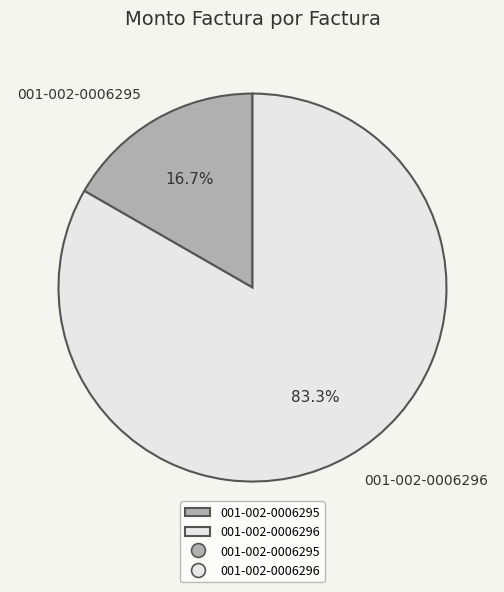

Which slice represents more than half of the pie?

001-002-0006296